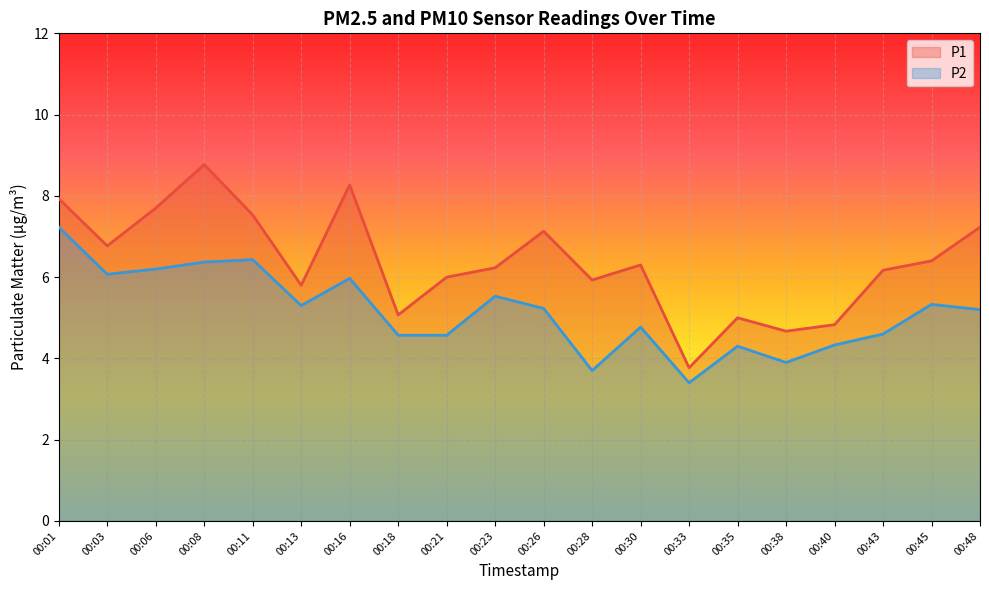

List the series in order of their peak value, lowest first.

P2, P1